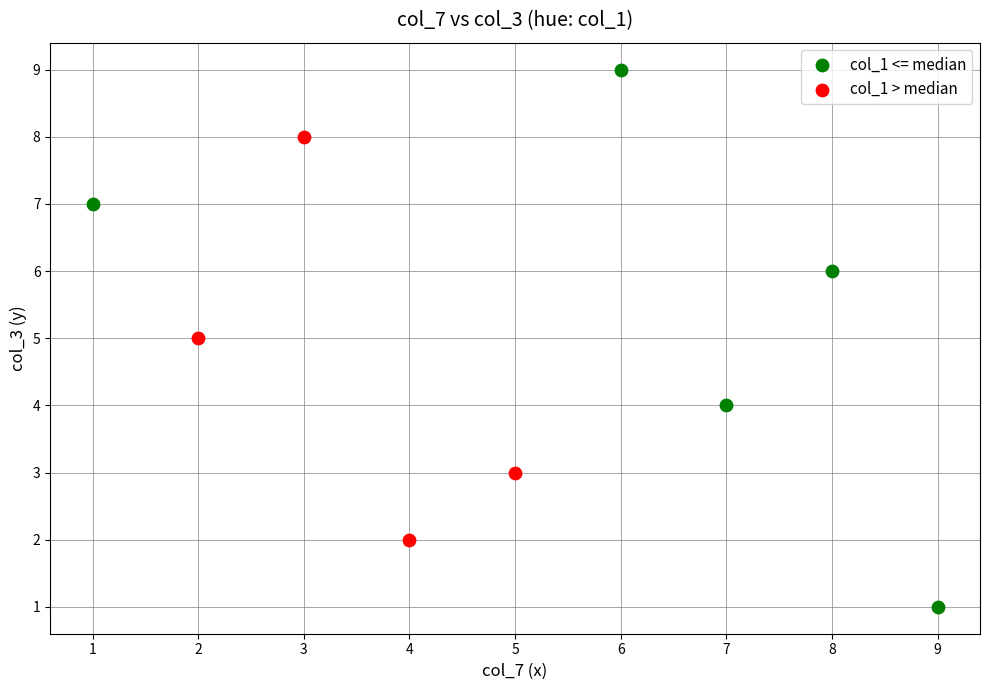

Which series has the widest spread of Y values?

col_1 <= median